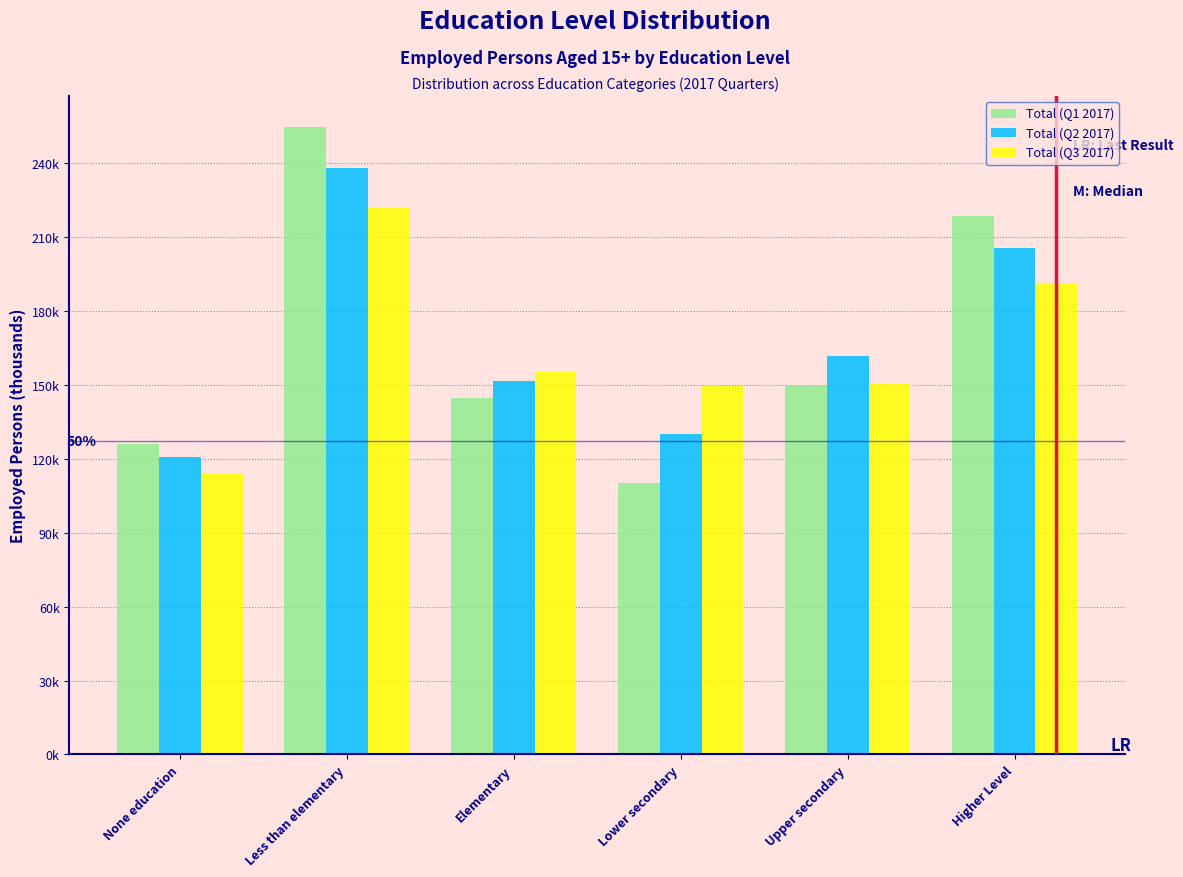

Does the chart contain any negative values?

No